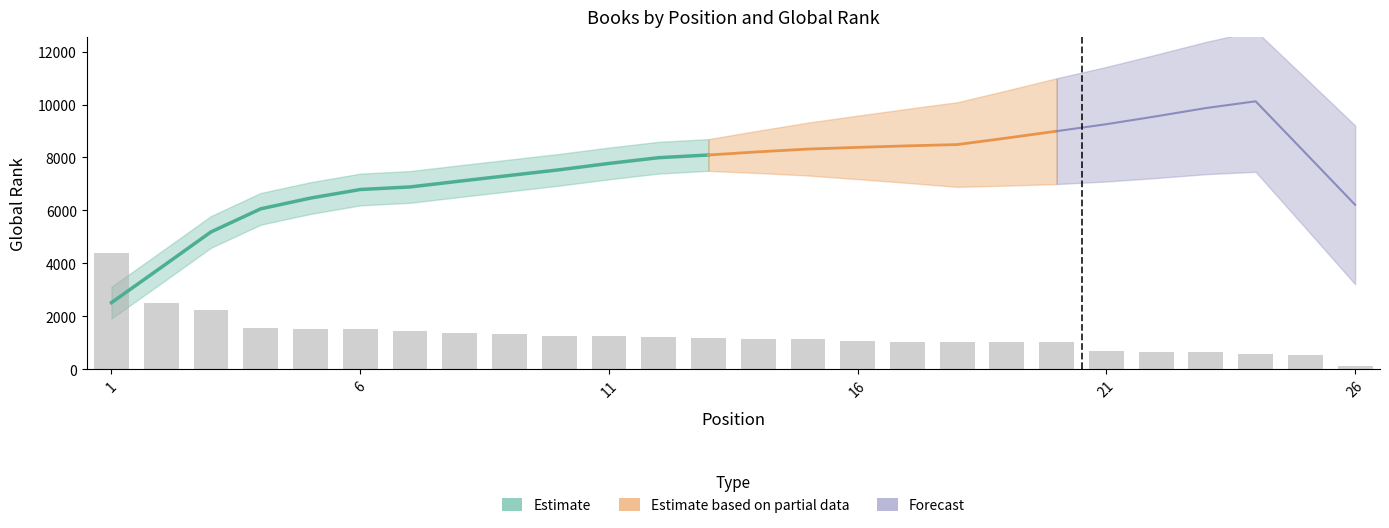

What is the change in value from 7 to 14?

-316.1